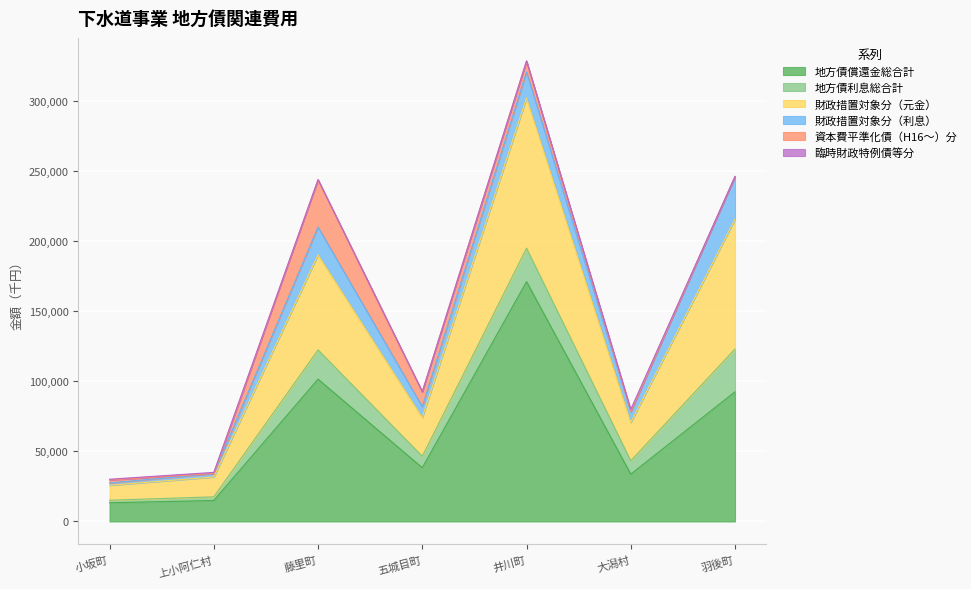

Reading left to right, what are all the values shown in this chart?

地方債償還金総合計: 13363	14984	101641	38381	171256	33799	92597
地方債利息総合計: 1792	2615	20914	8175	23933	9550	30587
財政措置対象分（元金）: 10682	14160	67854	27655	107276	27369	92597
財政措置対象分（利息）: 1663	2488	19911	7762	18639	7855	30587
資本費平準化債（H16～）分: 2128	0	33787	10726	7740	0	0
臨時財政特例債等分: 553	824	0	0	88	1493	0